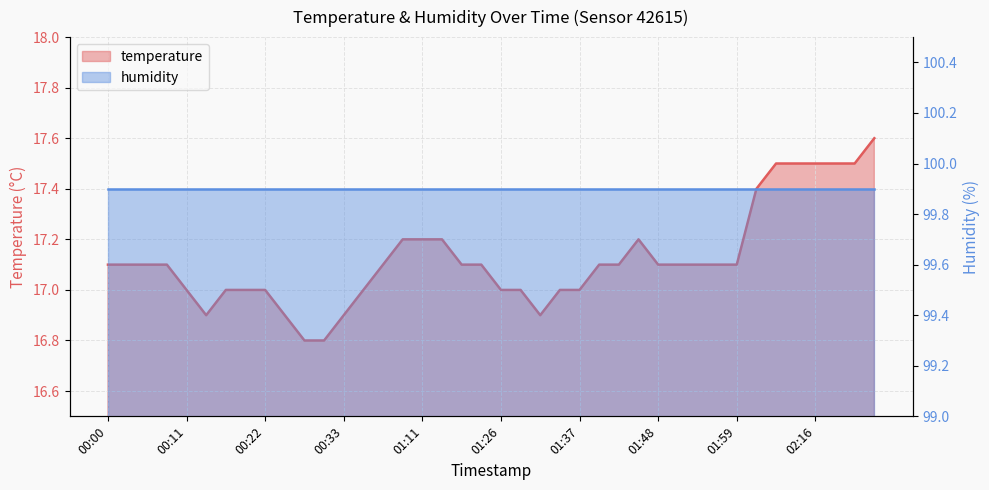

Is it true that the value at 01:48 is 17.1?

True